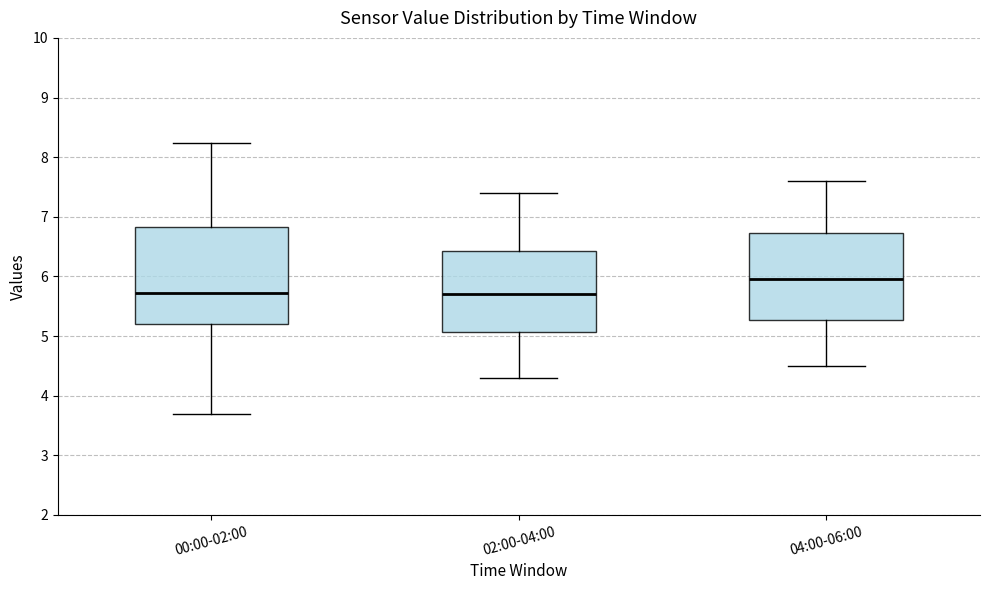

Reading left to right, transcribe this box plot: for each box, give where its median line is, the range the box spans, and where its two whiskers end, as read against the y-axis. The values are not printed on the chart, so give them approximately, as read against the axis.

00:00-02:00: median 5.7, box 5.2 to 6.8, whiskers 3.7 to 8.2
02:00-04:00: median 5.7, box 5.1 to 6.4, whiskers 4.3 to 7.4
04:00-06:00: median 6.0, box 5.3 to 6.7, whiskers 4.5 to 7.6